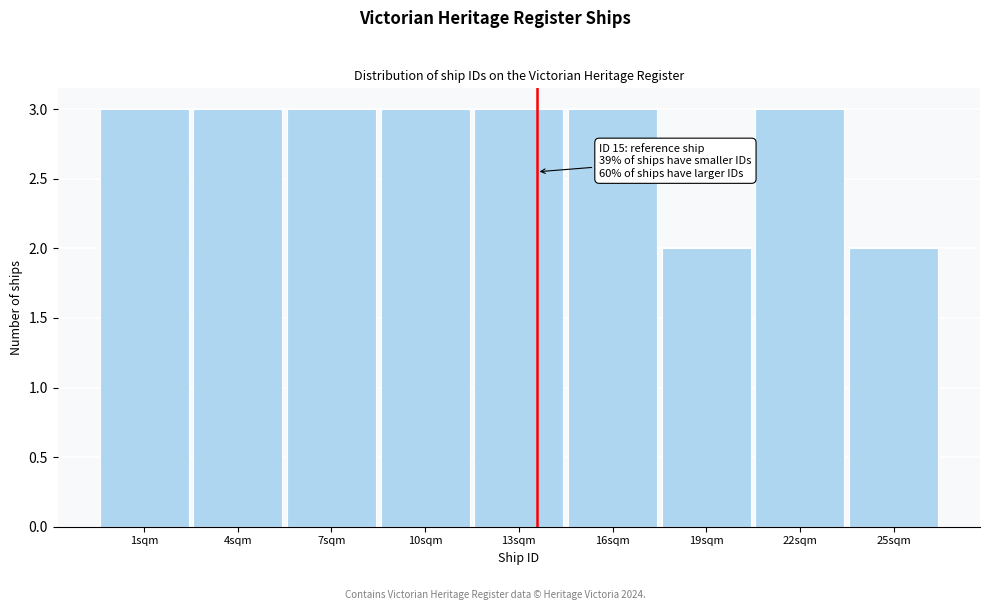

Reading left to right, extract all data points from this chart.

3	3	3	3	3	3	2	3	2